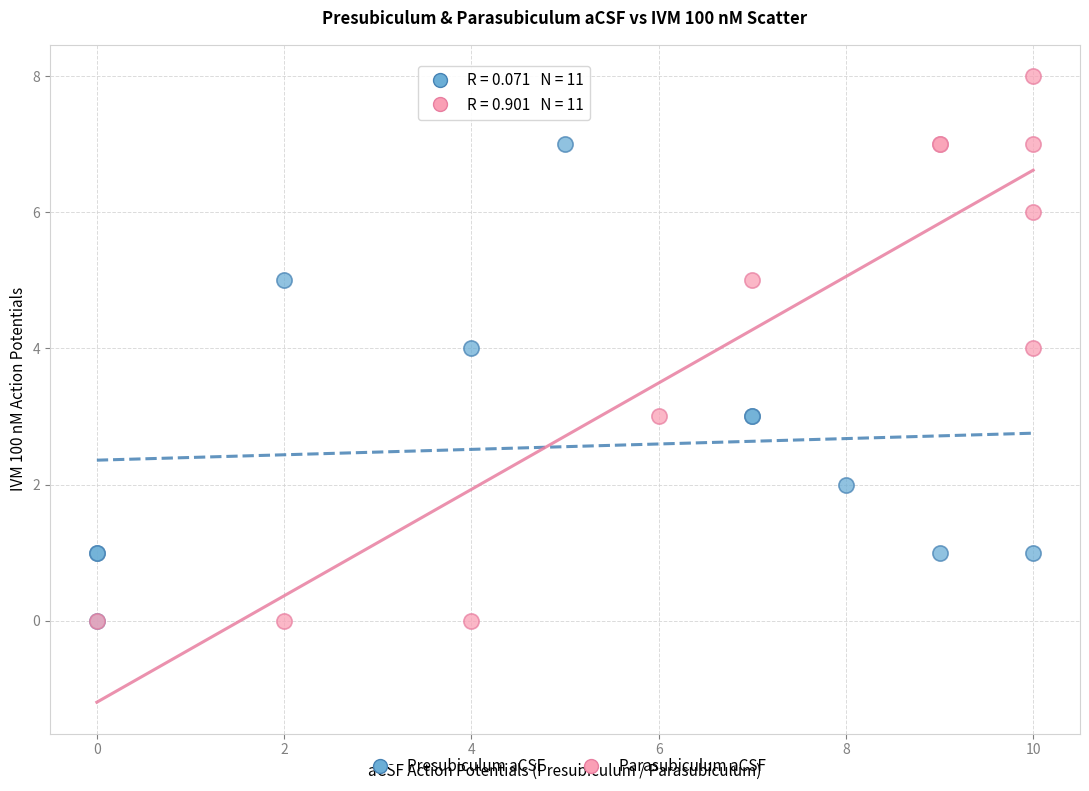

Which series contains the highest Y value?

Parasubiculum aCSF